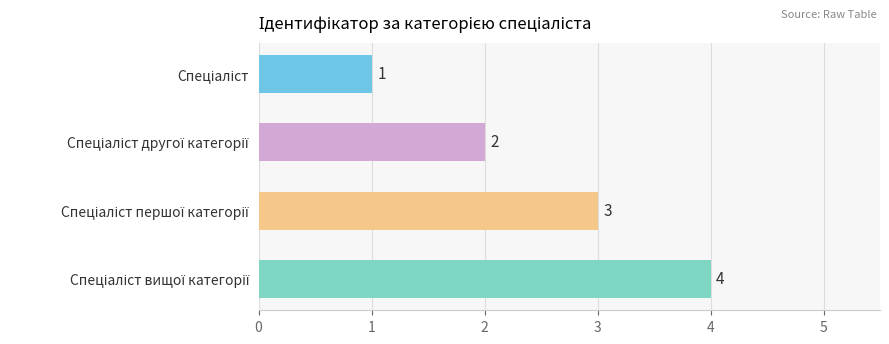

What is the value of the 1st bar from the top?

1